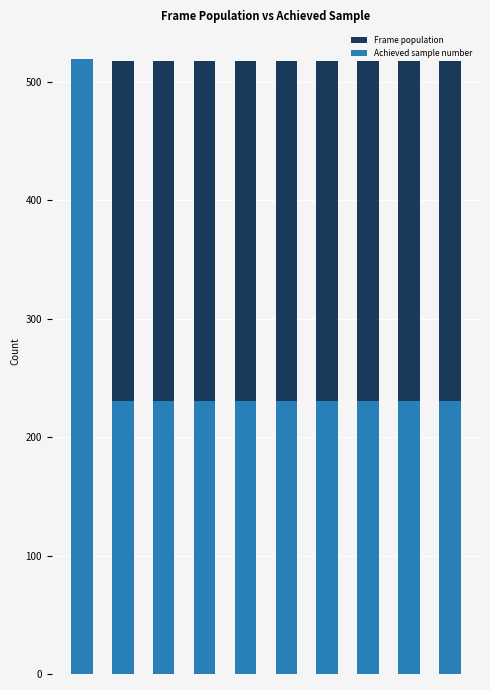

What is the value of the Achieved sample number bar at the 6th from the left?

230